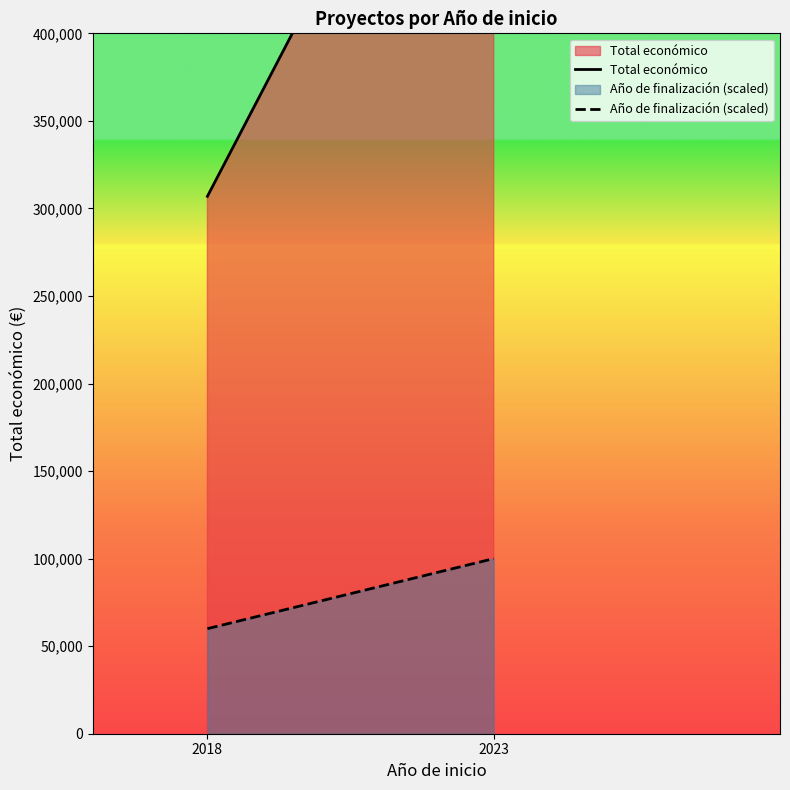

How many Año de finalización (scaled) values are between 60000 and 100000?

2